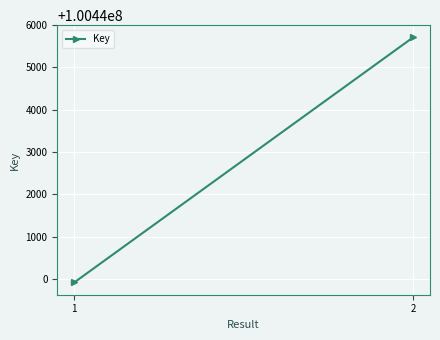

Which category has the highest value across all series?

2